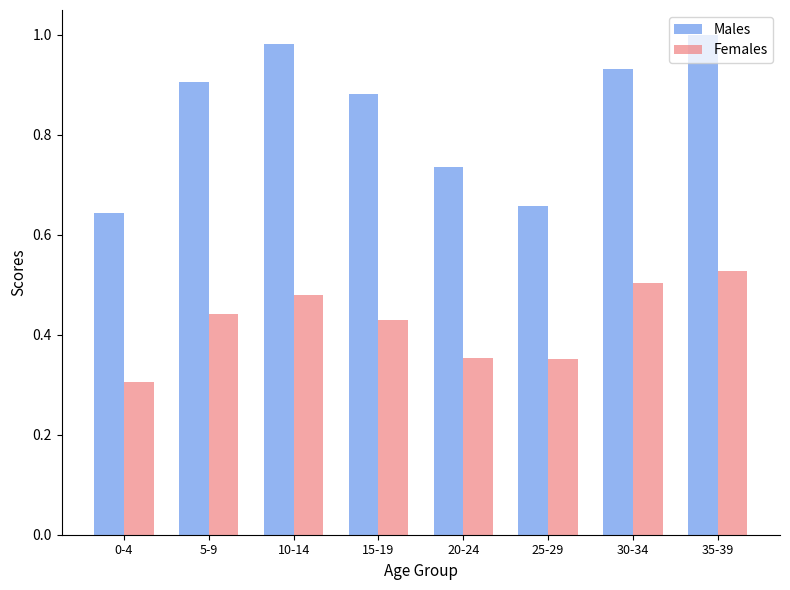

At which category does the chart reach its minimum across all series?

0-4